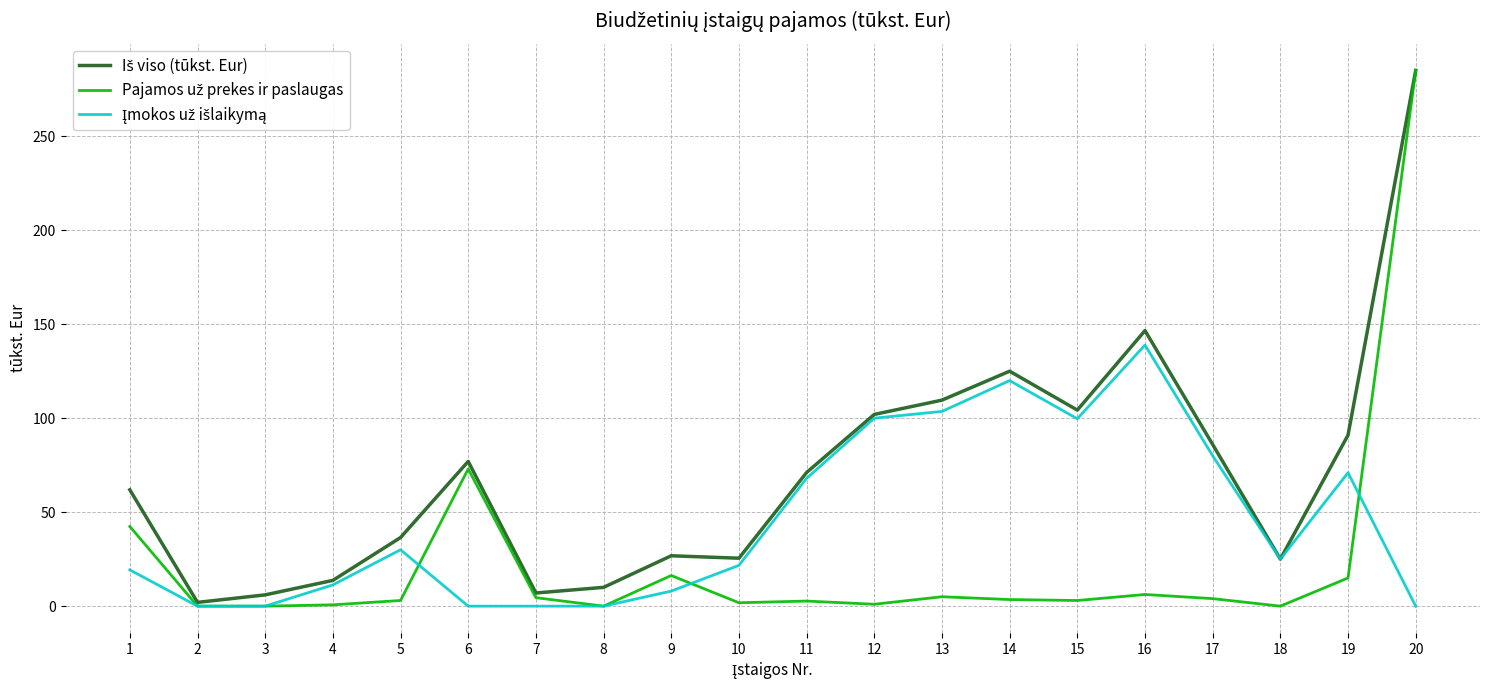

What is the total value across all series at 9?

51.1